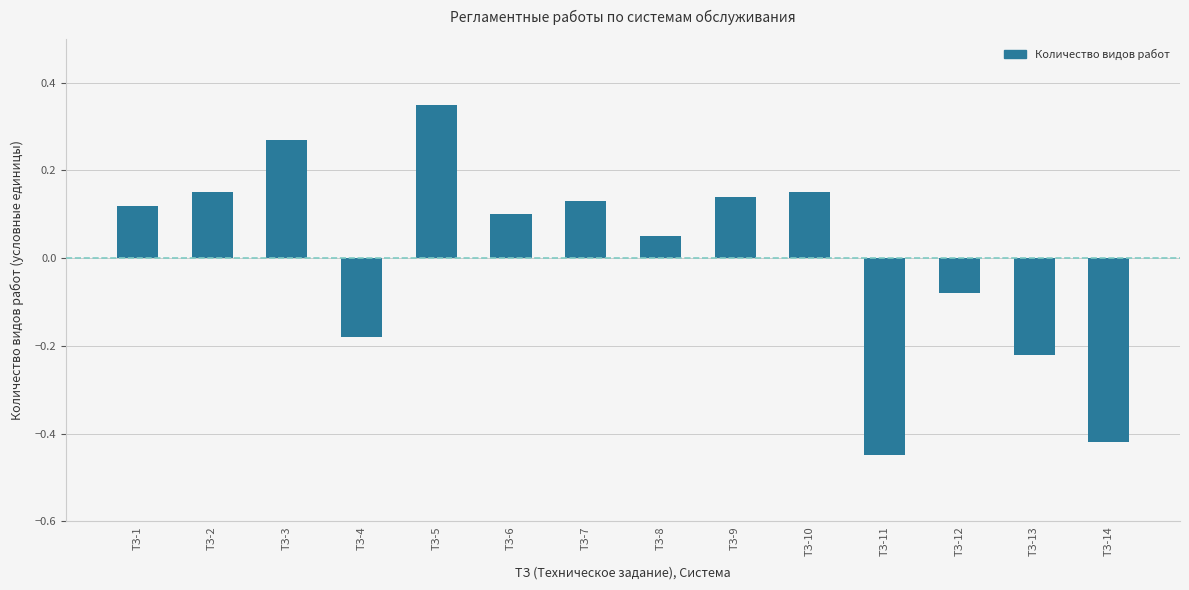

Is it true that the value at ТЗ-6 is 0.1?

True